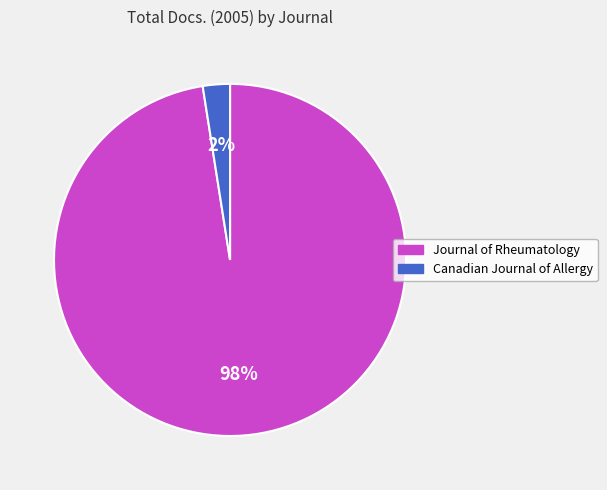

Is there any slice that represents more than half of the pie?

Yes